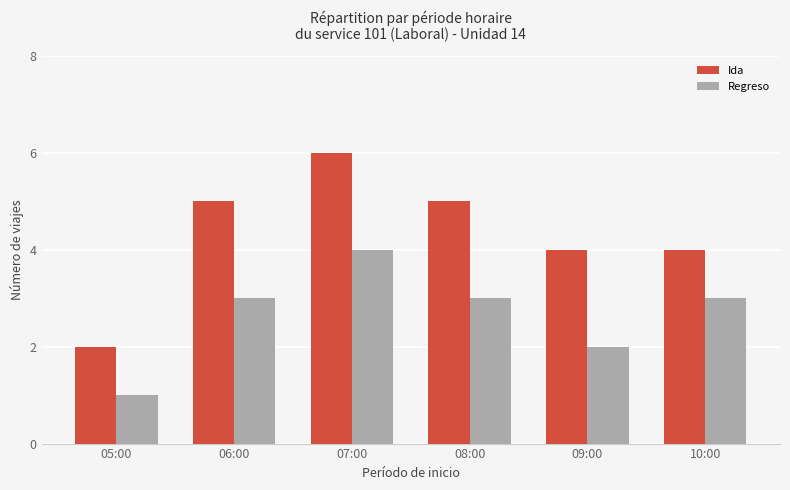

Rank the series by their maximum value, from highest to lowest.

Ida, Regreso